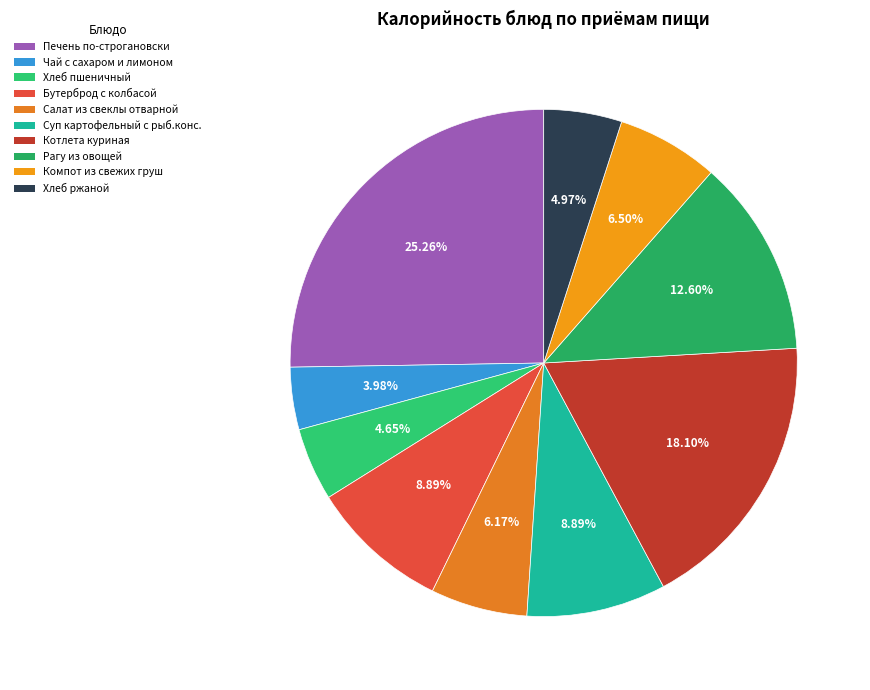

To the nearest percent, what is the average slice percentage?

10%